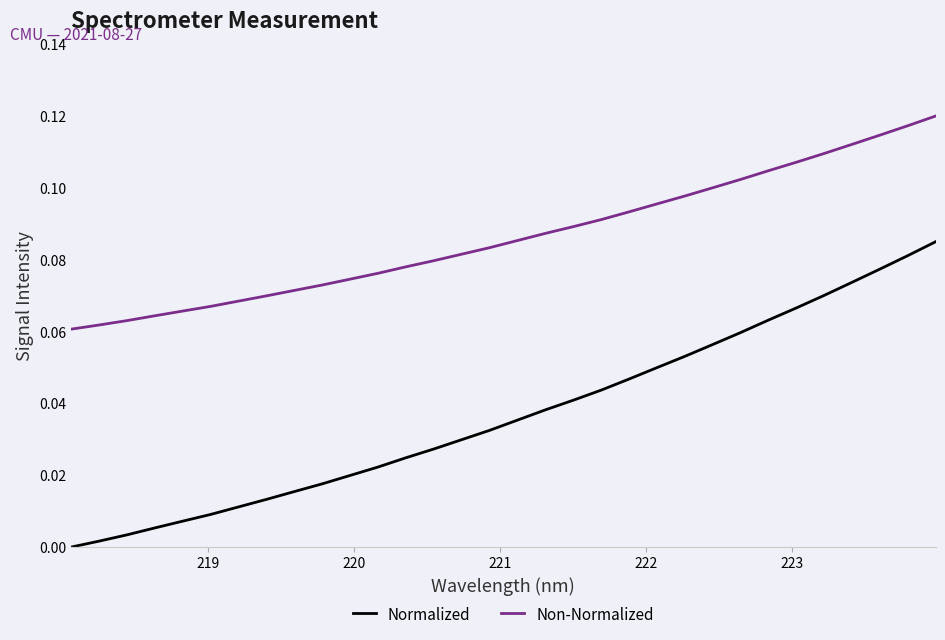

Which series has the largest total across all categories?

Non-Normalized